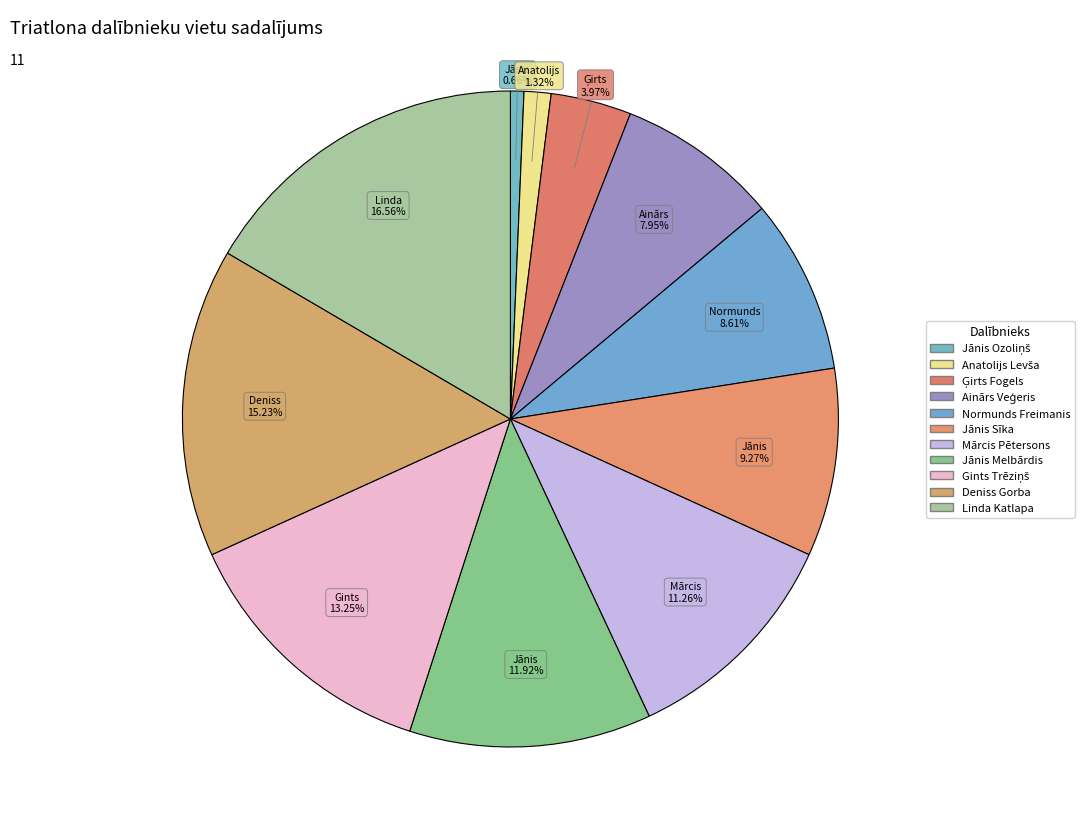

How many slices are in this pie chart?

11